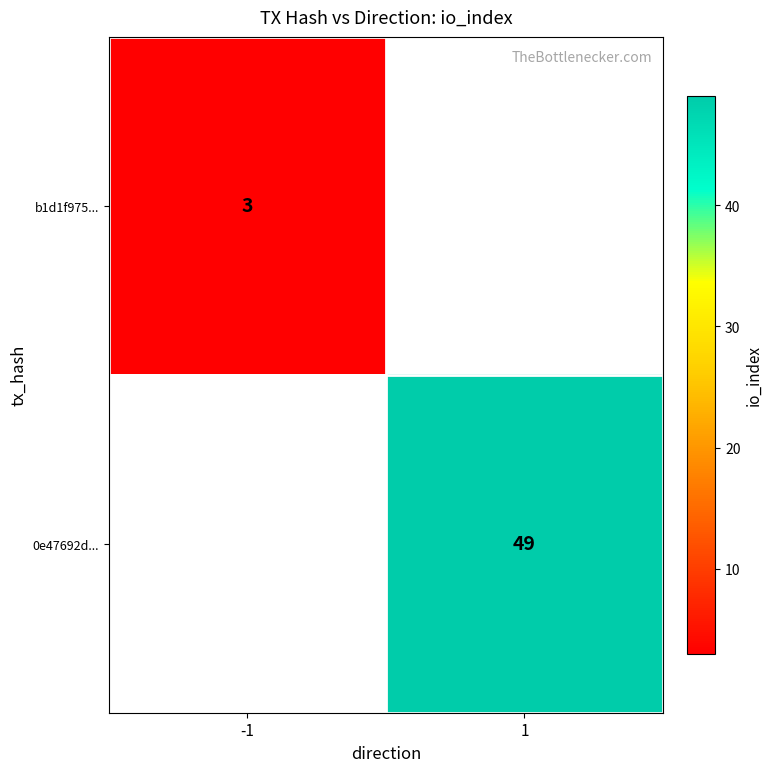

Is it true that b1d1f975... equals 3 at -1?

True